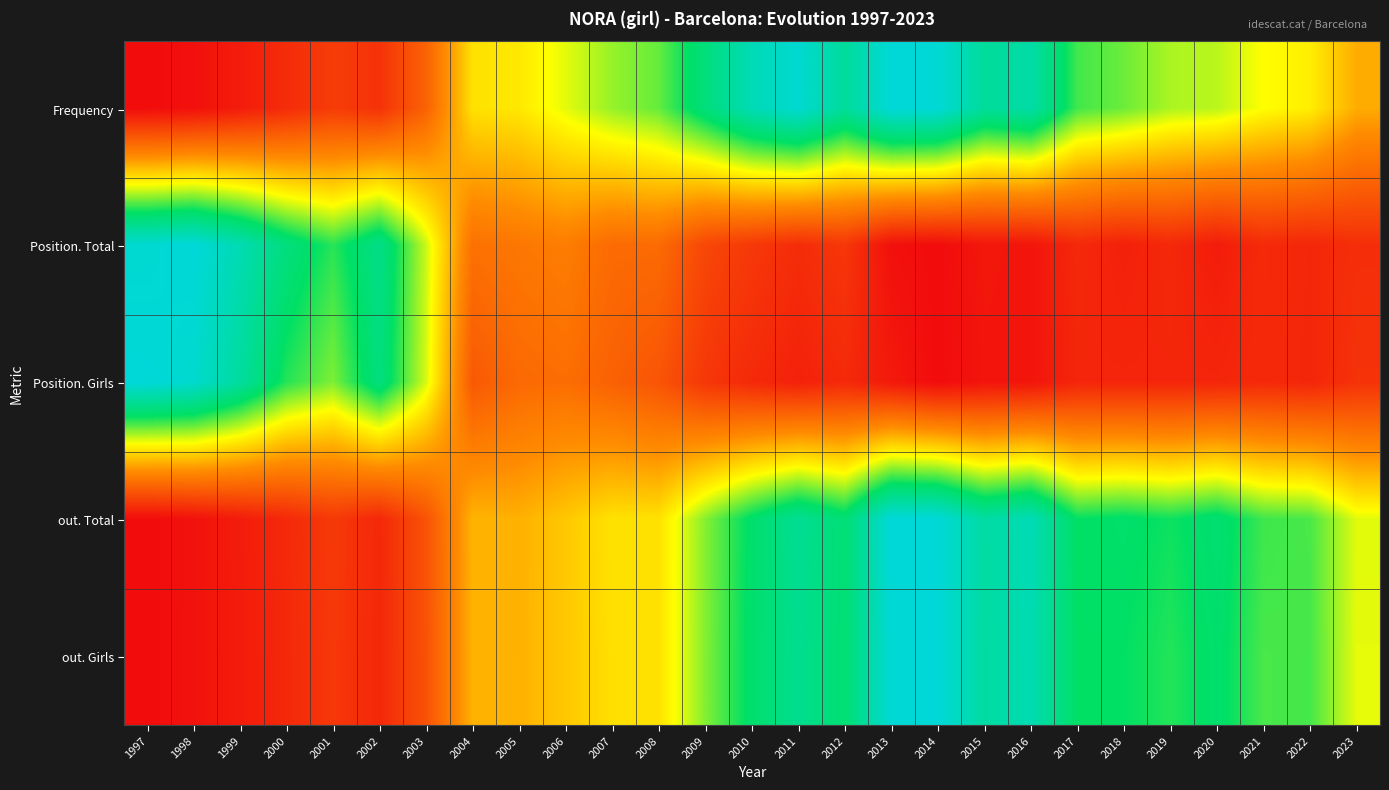

Between 2004 and 2016, which is larger?

2016